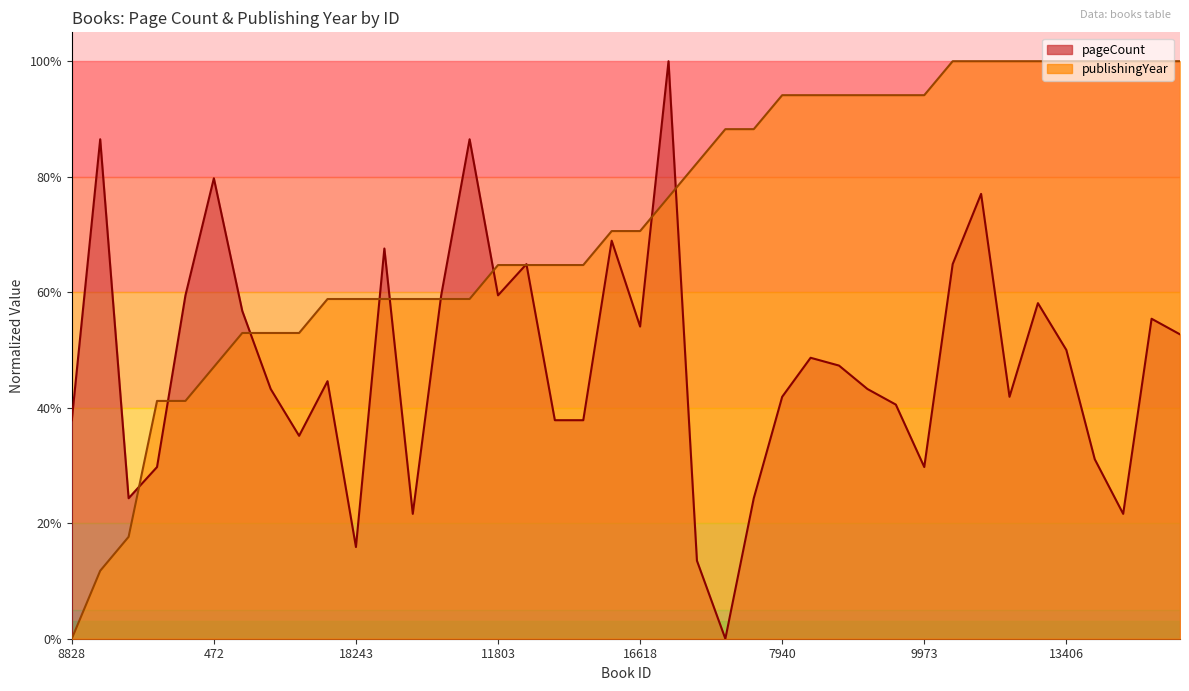

In pageCount, how many points are lower than both neighbors (excluding endpoints)?

10